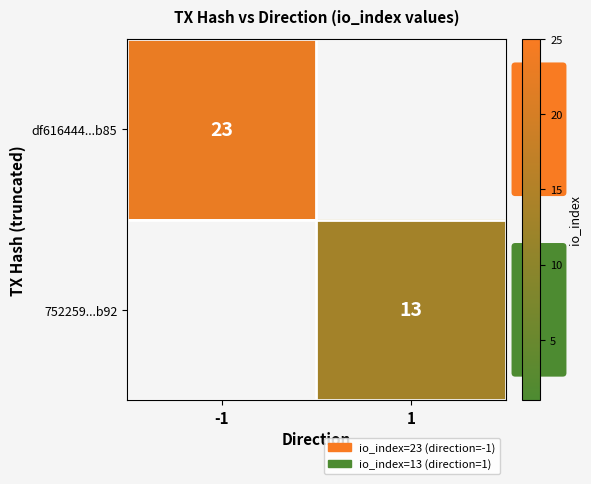

Is it true that df616444...b85 equals 38 at -1?

False